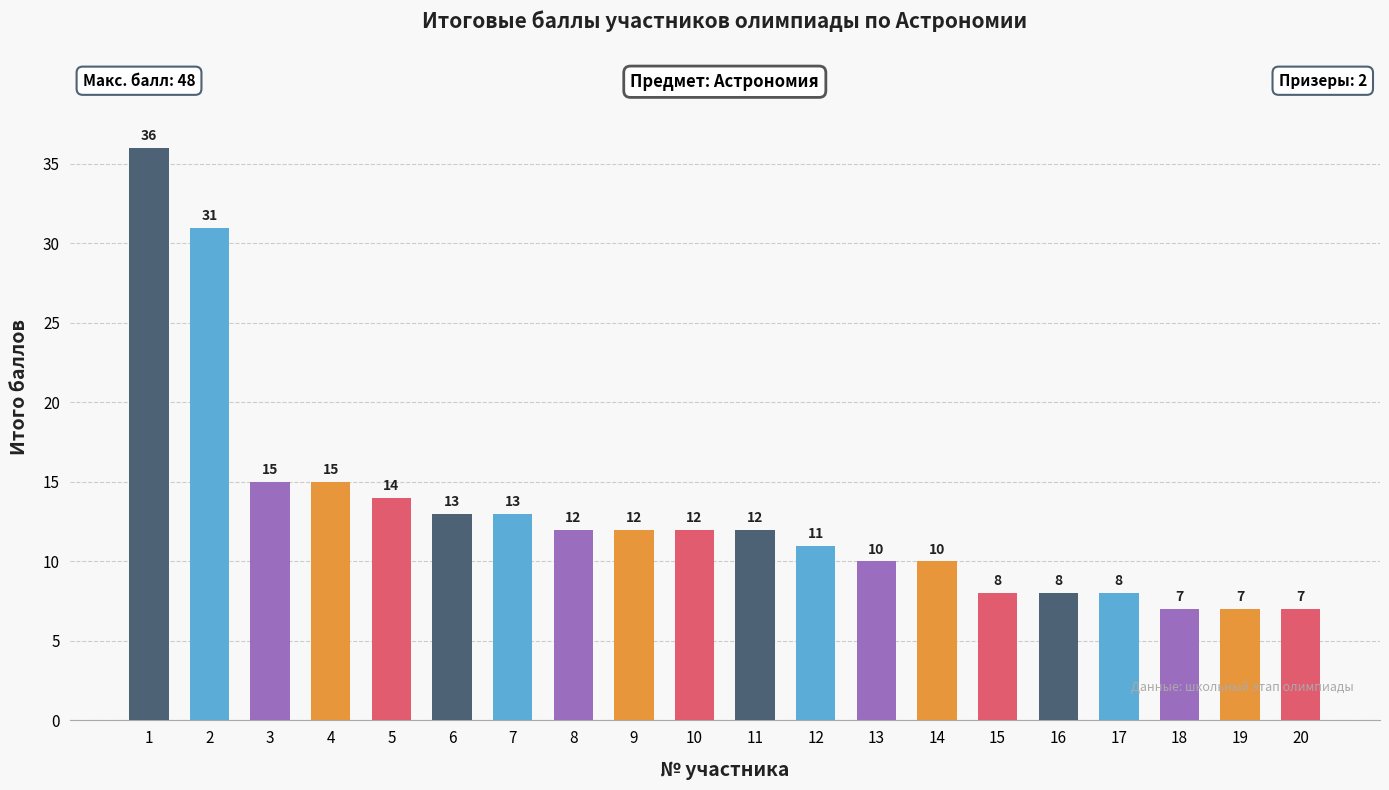

At which category does the chart reach its peak across all series?

1